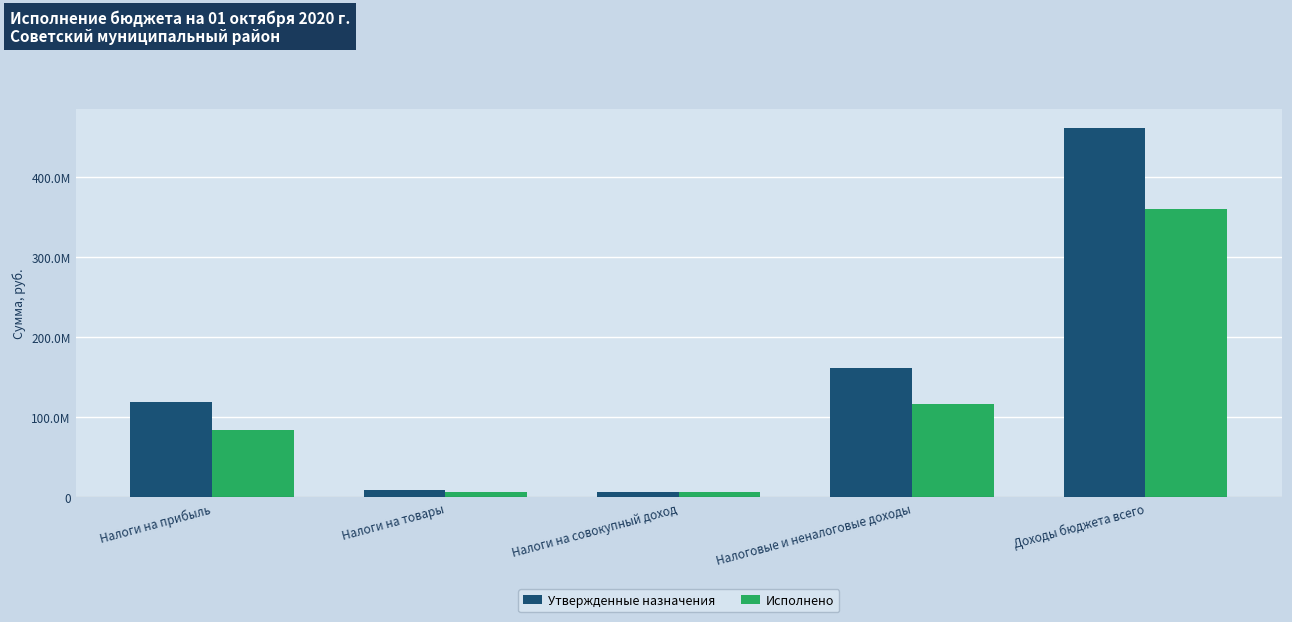

What are all the series names shown in the legend?

Утвержденные назначения, Исполнено